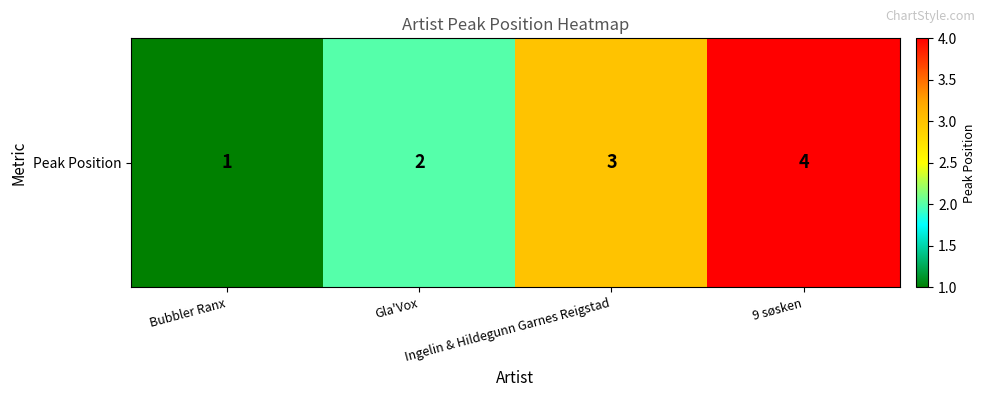

Is it true that the value at Bubbler Ranx is 1?

True